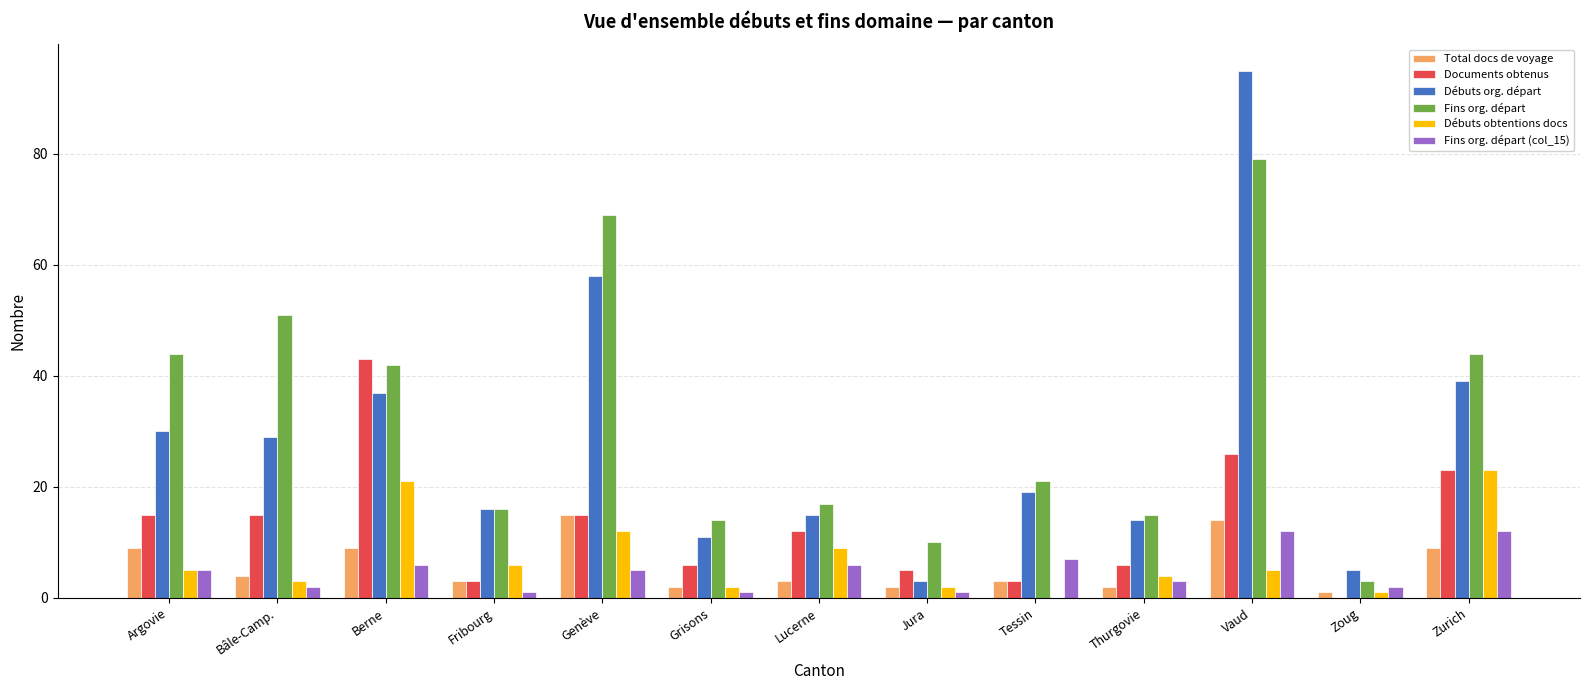

What is the sum of all Débuts obtentions docs values?

93